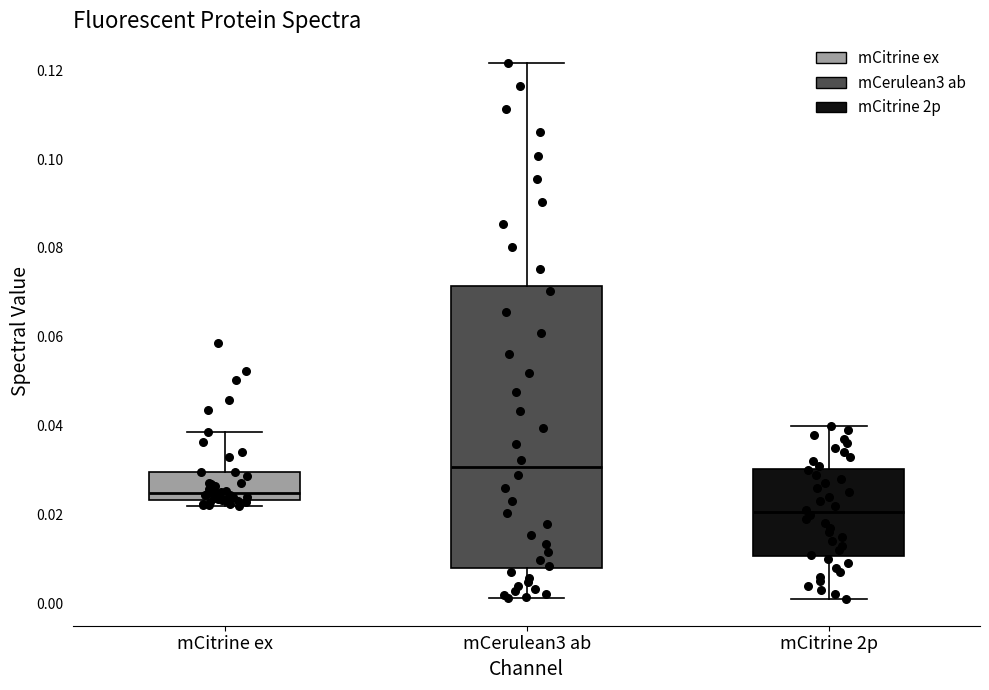

Which box's median line is the lowest?

mCitrine 2p